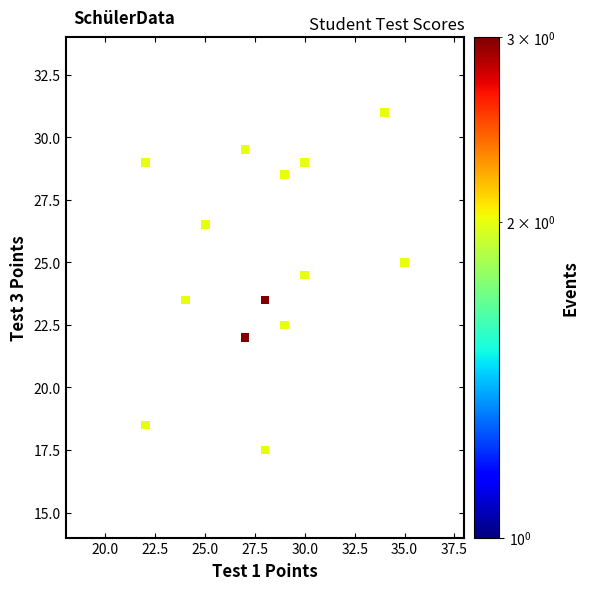

What is the range of Y values (max minus min)?

13.5